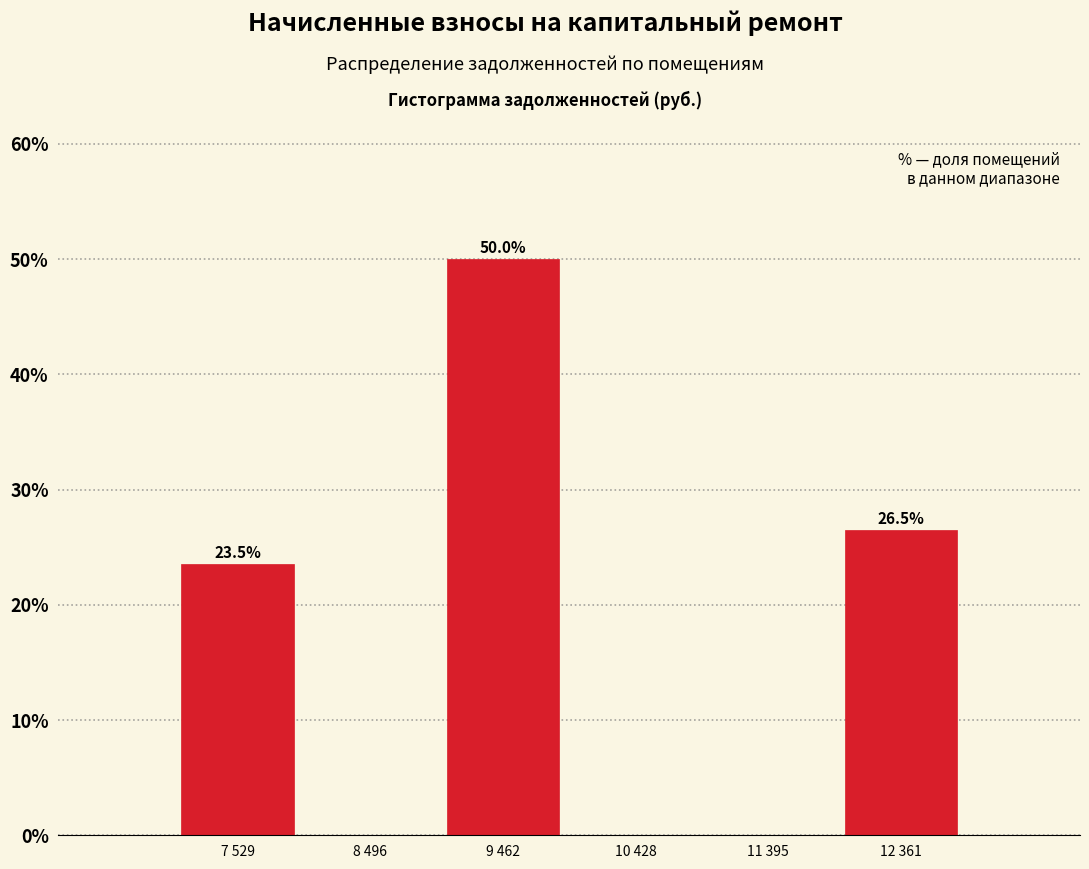

Reading left to right, list all the values displayed in this chart.

7 529=23.5	8 496=0.0	9 462=50.0	10 428=0.0	11 395=0.0	12 361=26.5